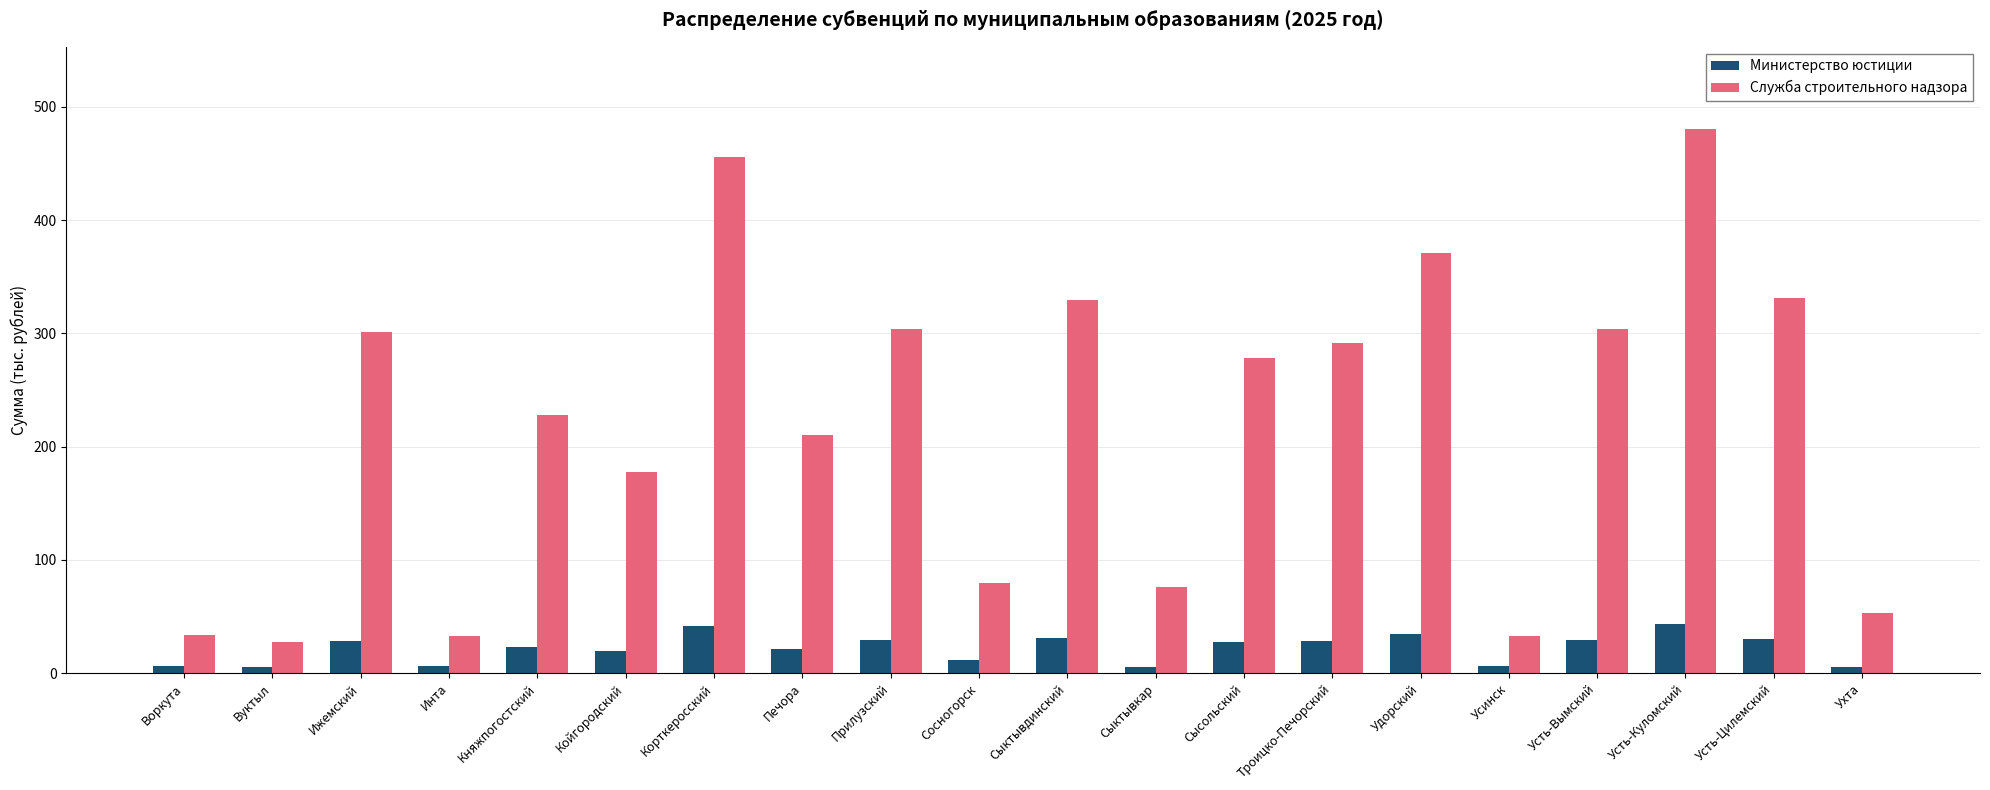

What is the average value of the Служба строительного надзора series?

219.8